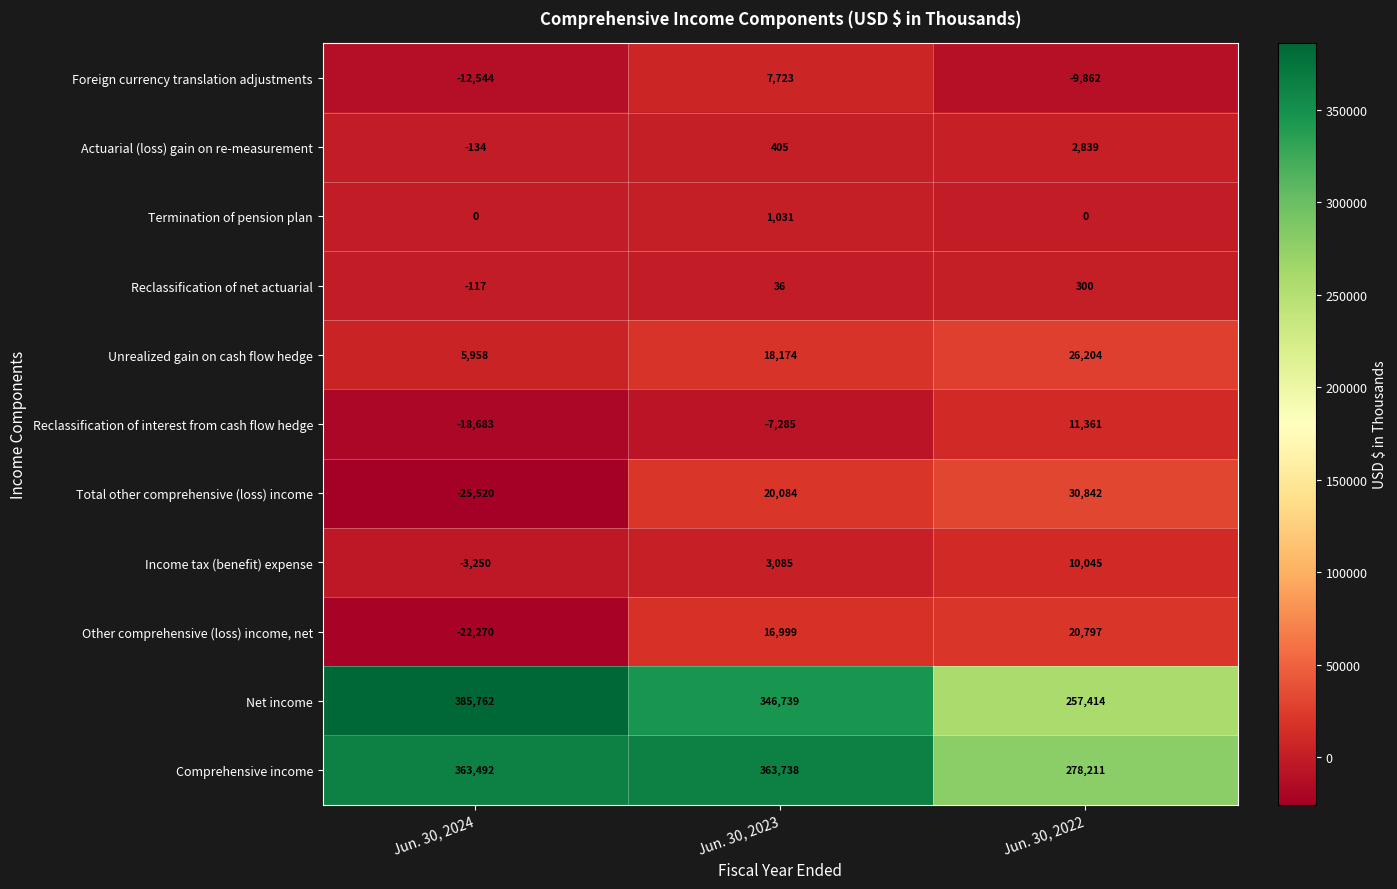

Which series has the largest range (max minus min)?

Net income